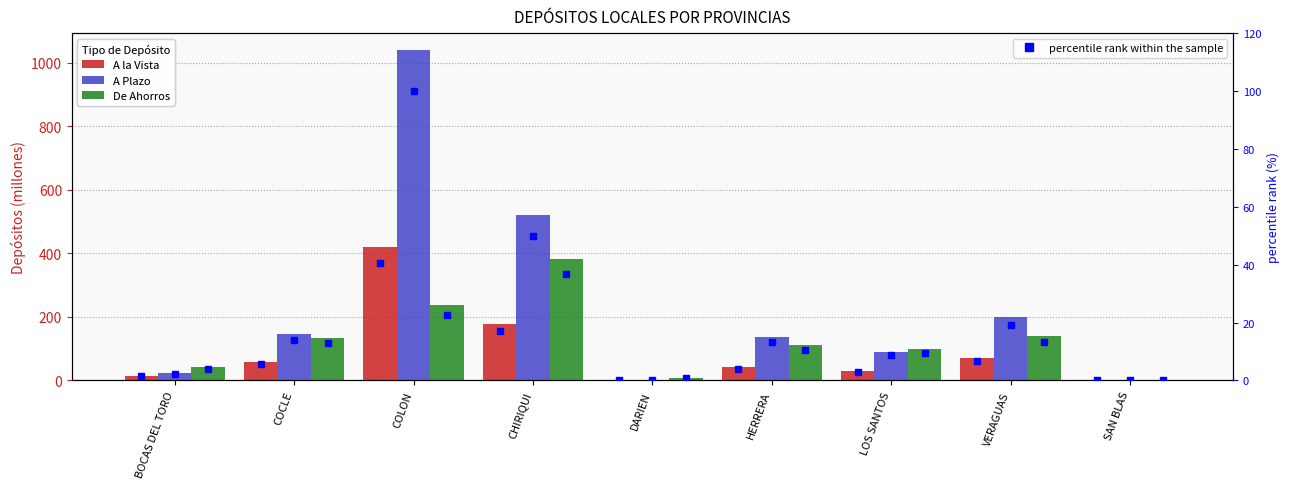

The A Plazo series shows 1041.5 at COLON. True or false?

True